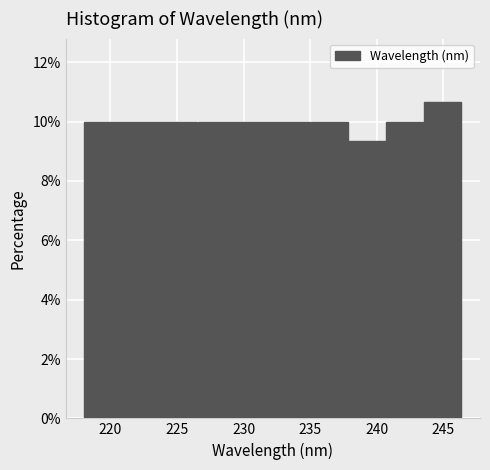

Reading left to right, list every bar in this chart as the range it spans on the x-axis followed by its height. Neither the bar edges nor the heights are printed on the chart, so give them approximately, as read against the axes.

218.0 to 221.0: 10.0
221.0 to 223.5: 10.0
223.5 to 226.5: 10.0
226.5 to 229.5: 10.0
229.5 to 232.0: 10.0
232.0 to 235.0: 10.0
235.0 to 238.0: 10.0
238.0 to 240.5: 9.4
240.5 to 243.5: 10.0
243.5 to 246.5: 10.6